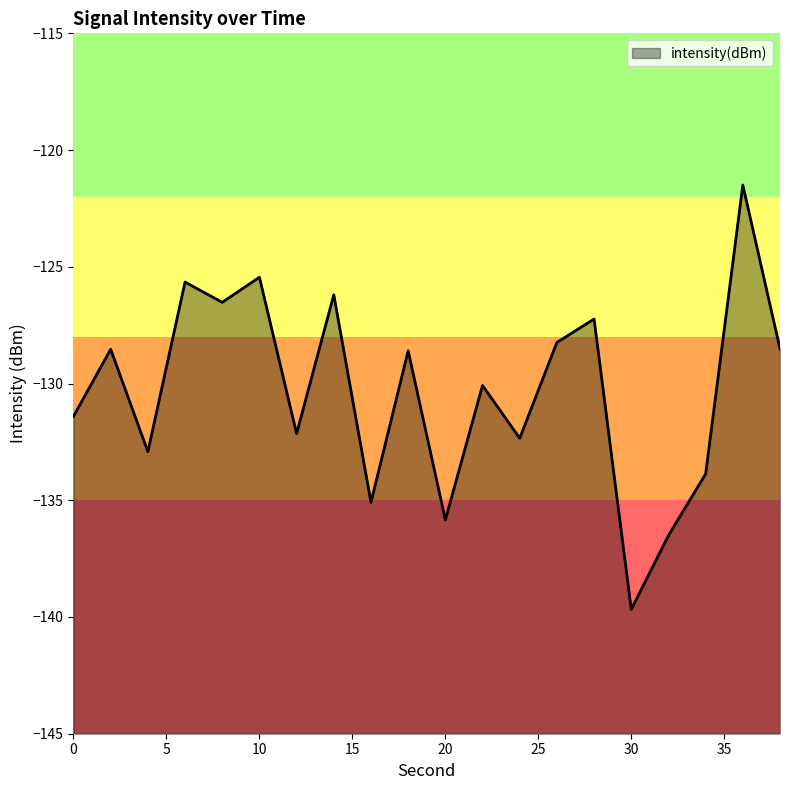

Does the chart display data point markers on the line(s)?

No